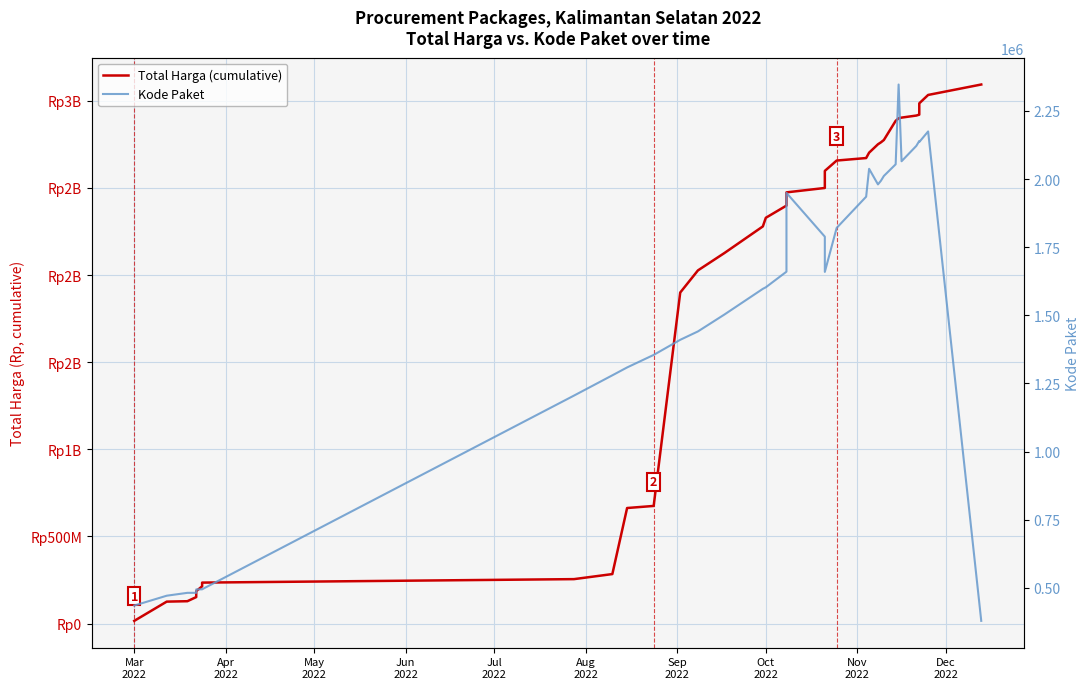

At how many categories does at least one series exceed 810587519?

23